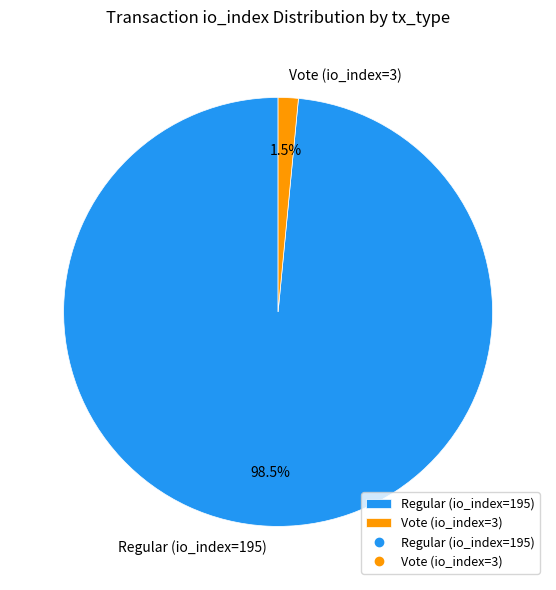

Rank the categories by value from lowest to highest.

Vote (io_index=3), Regular (io_index=195)